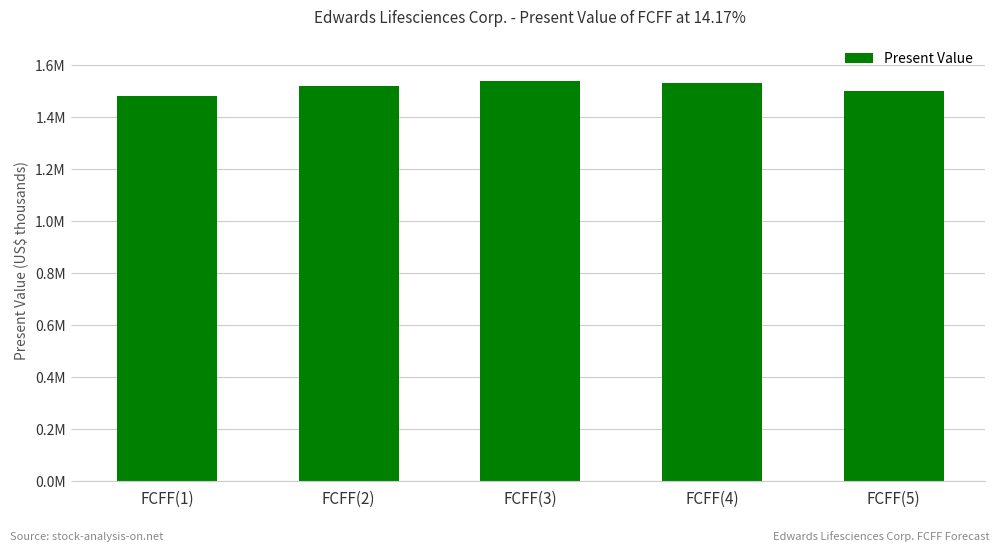

Which label corresponds to the smallest value in the chart?

FCFF(1)